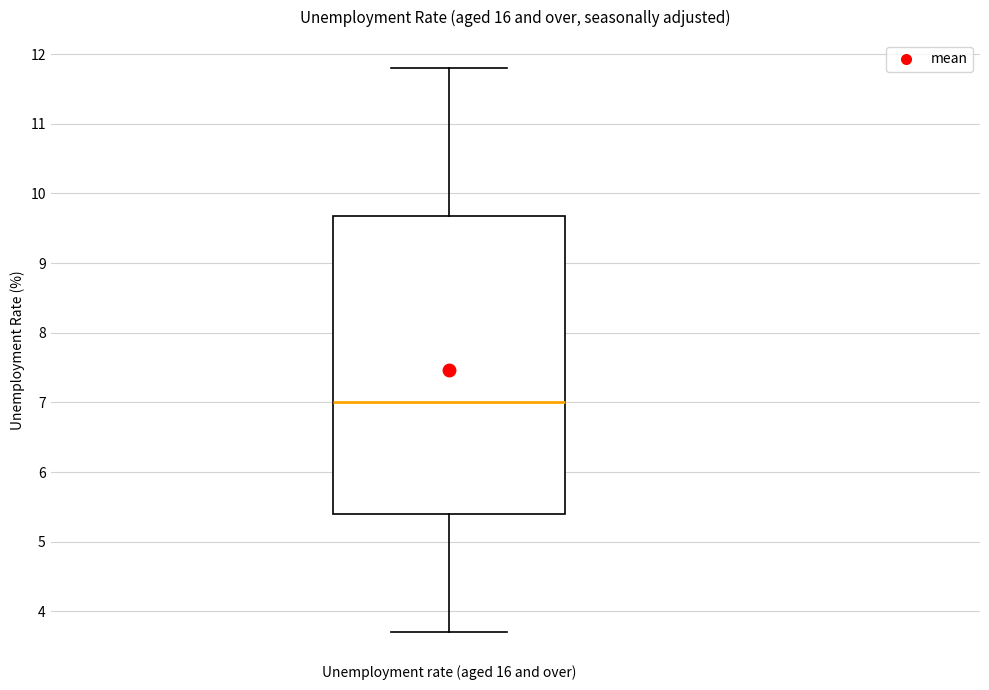

Where does the lower whisker of the box for Unemployment rate (aged 16 and over) end on the y-axis? The values are not printed on the chart, so give them approximately, as read against the axis.

3.7